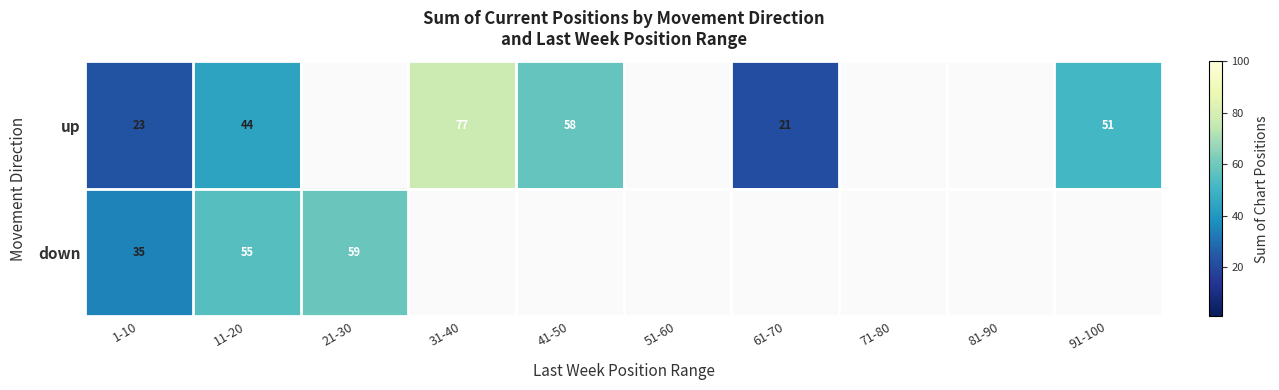

Rank the series at 1-10 from lowest to highest value.

up, down